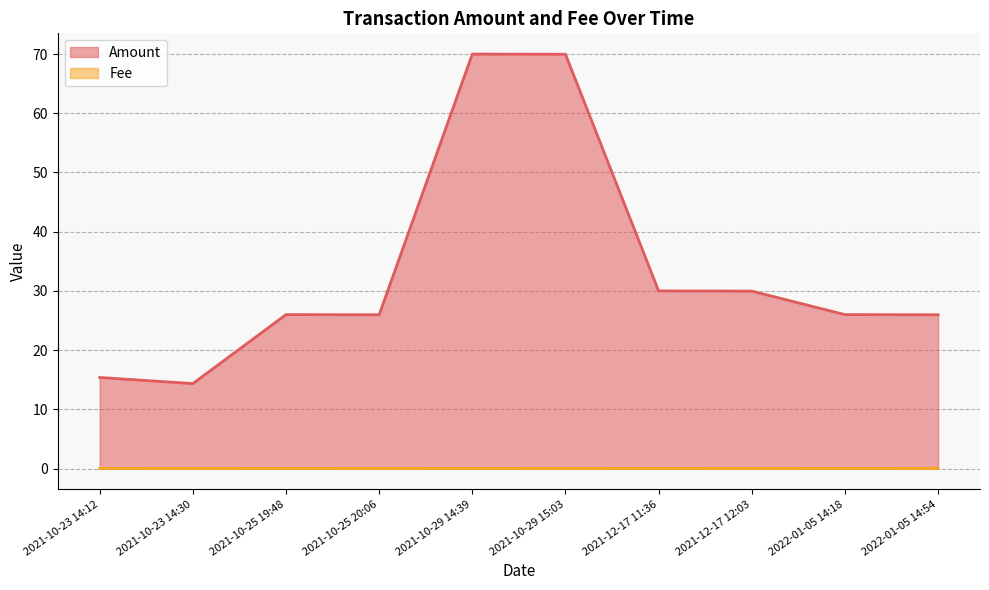

At which label does Amount reach its peak?

2021-10-29 14:39